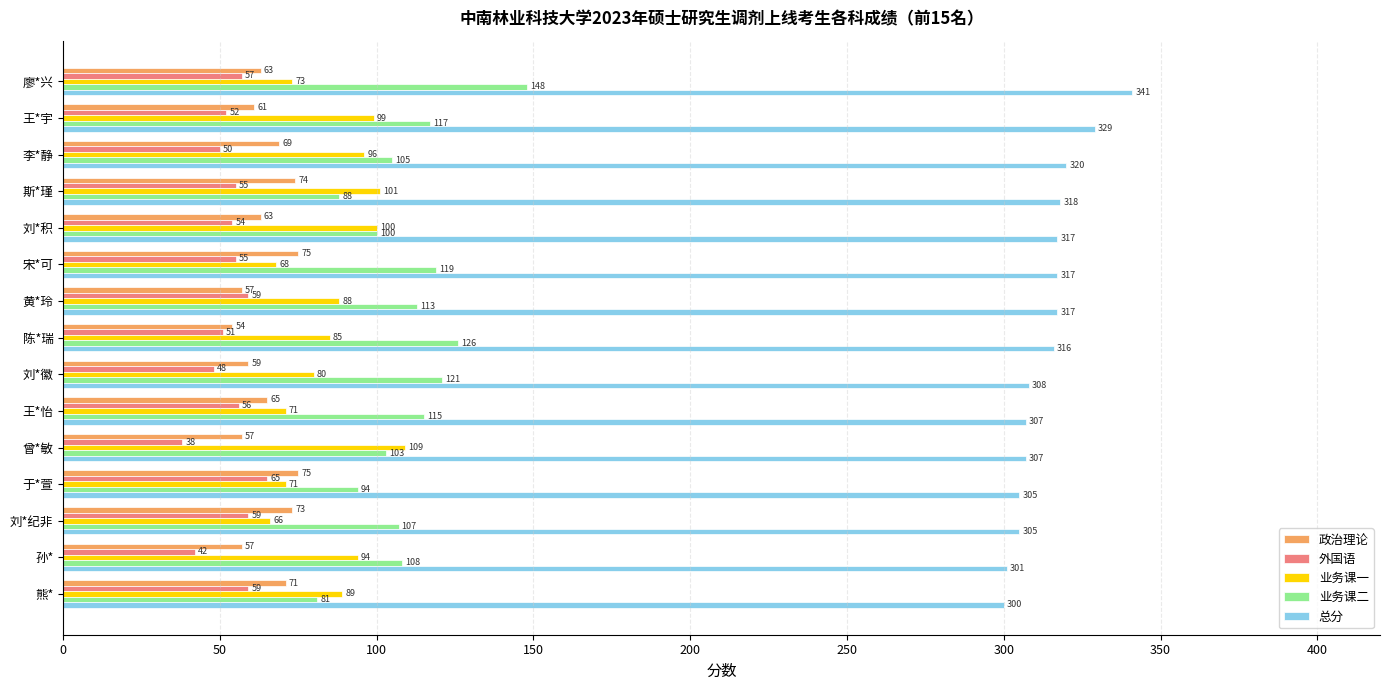

How many series are shown in this chart?

5